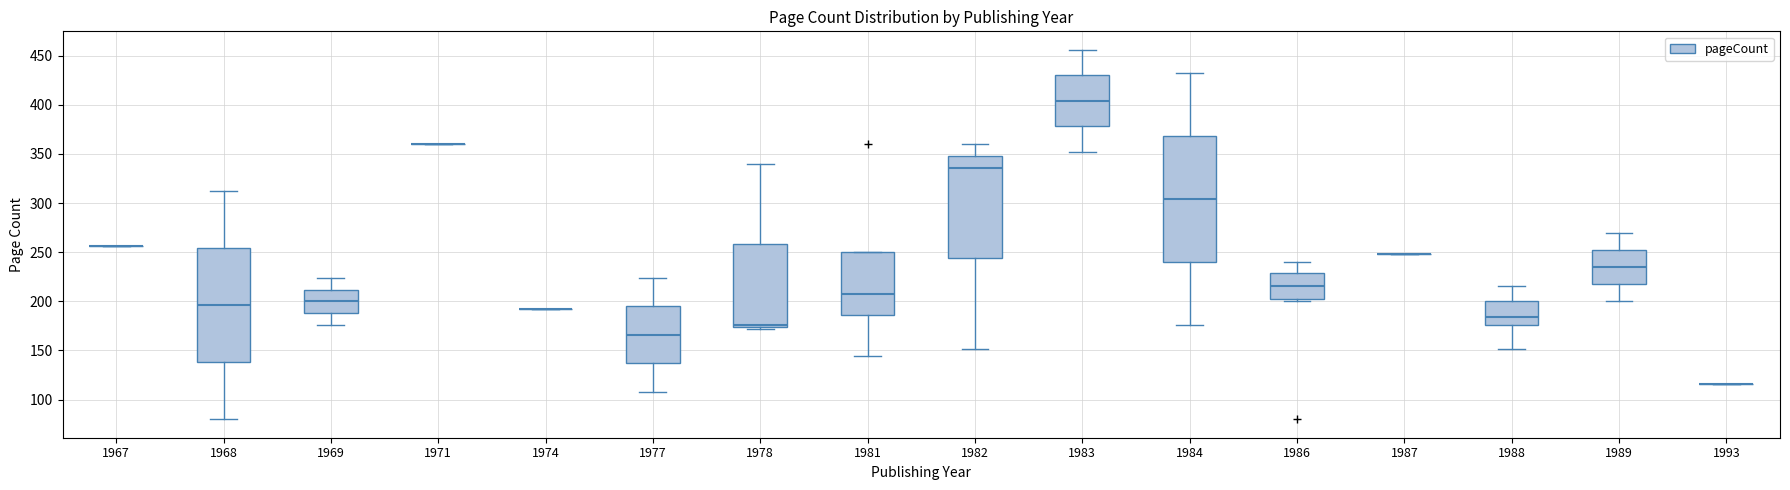

Which box is the tallest, from its lower edge to its upper edge?

1984